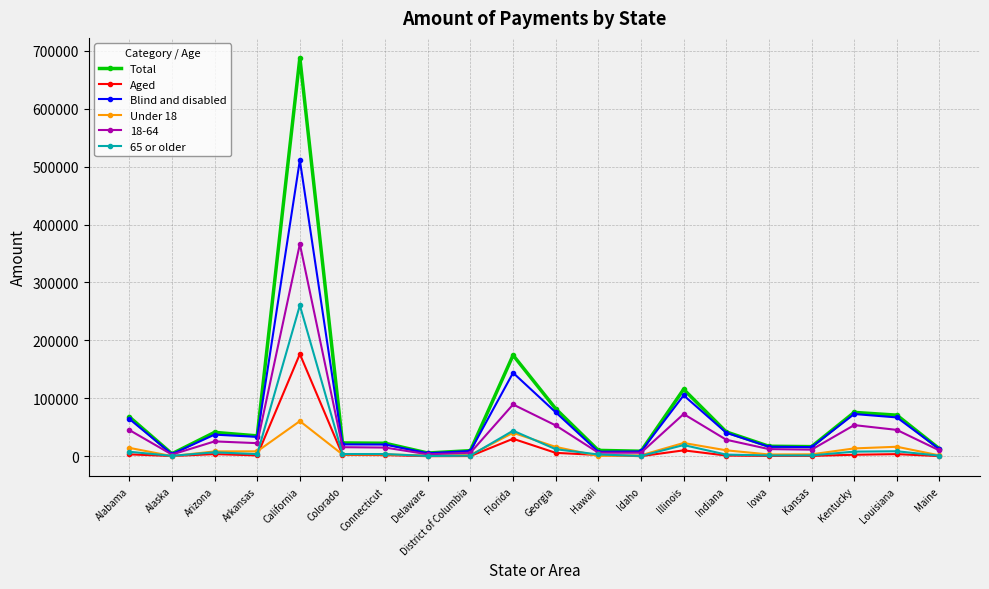

Where is Total nearest to the value 346050?

Florida